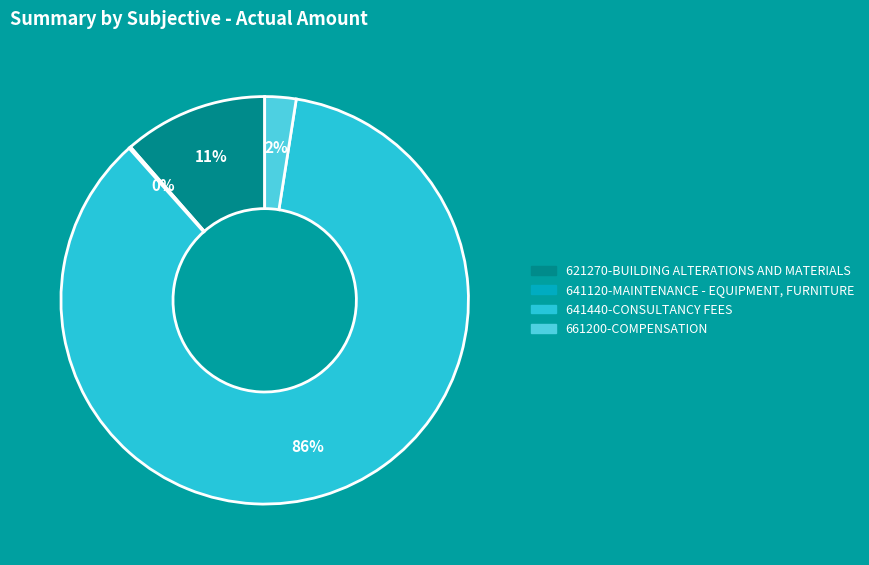

To the nearest percent, what is the average slice percentage?

25%